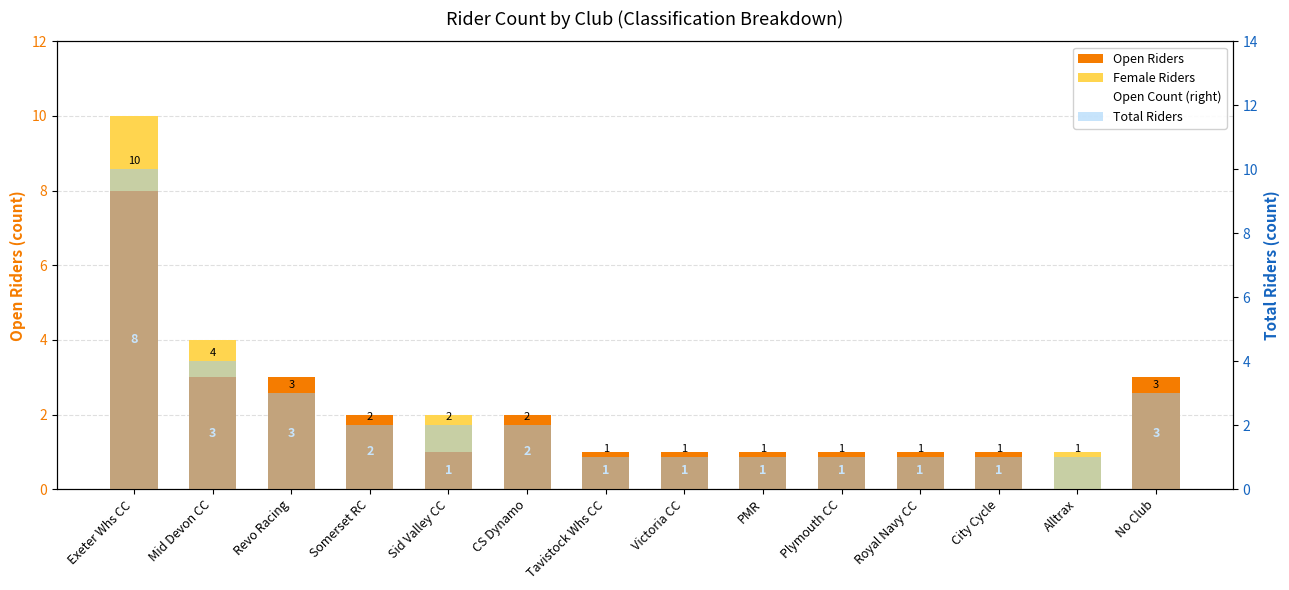

Where is Open Count (right) nearest to the value 4?

Mid Devon CC